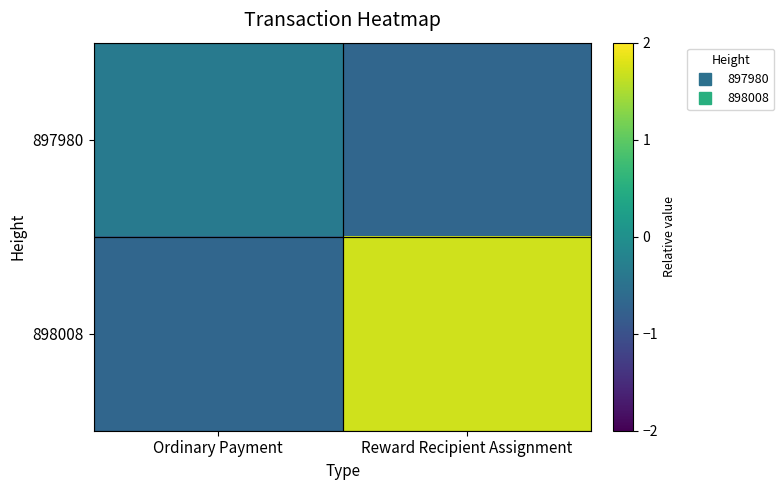

Which series has the largest range (max minus min)?

898008